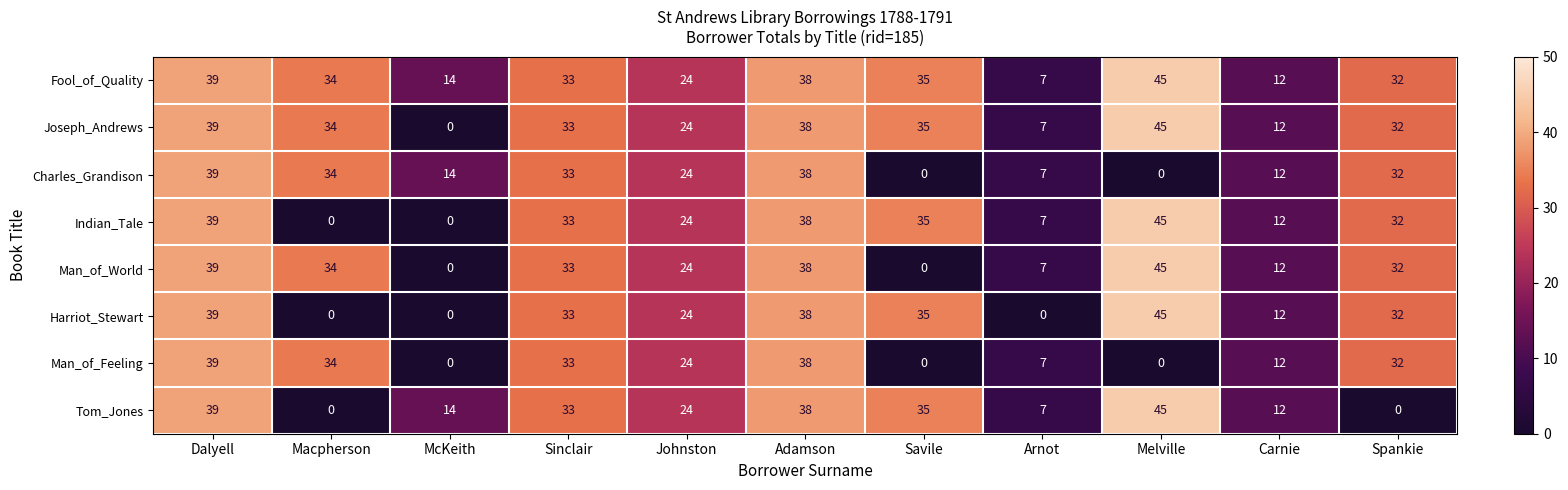

What value does the Man_of_World series have at Johnston?

24